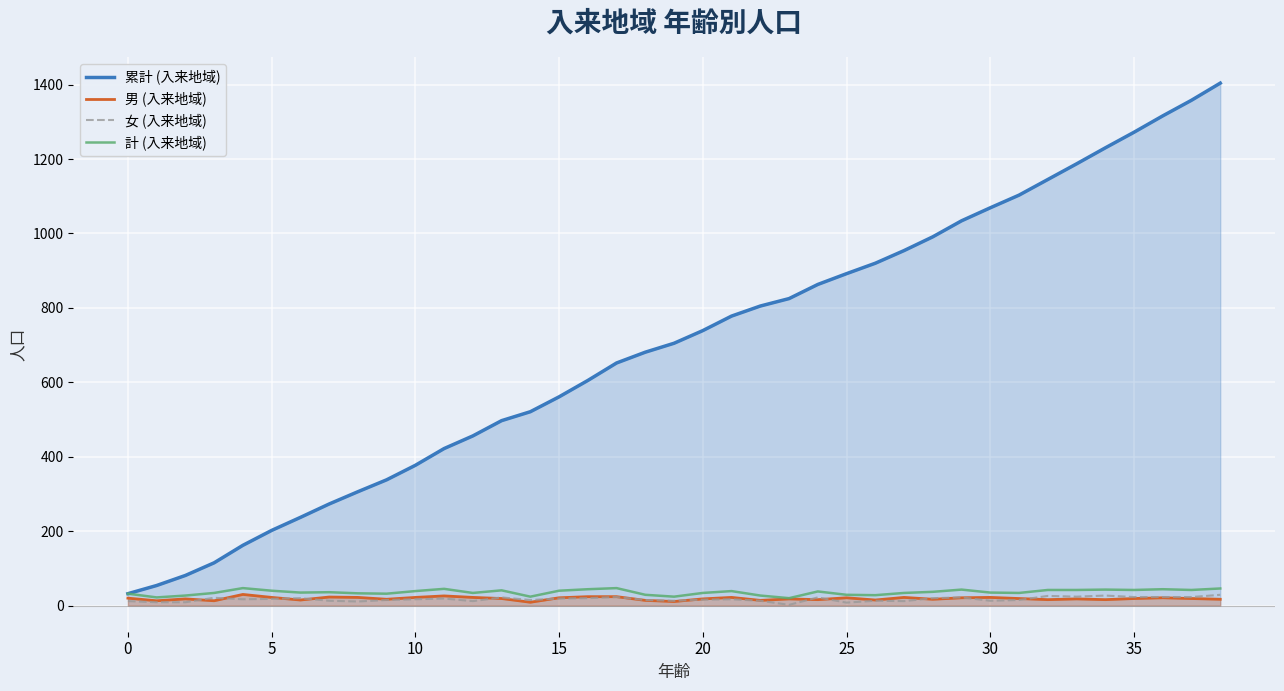

How many interior local peaks does the 男 (入来地域) series have?

11